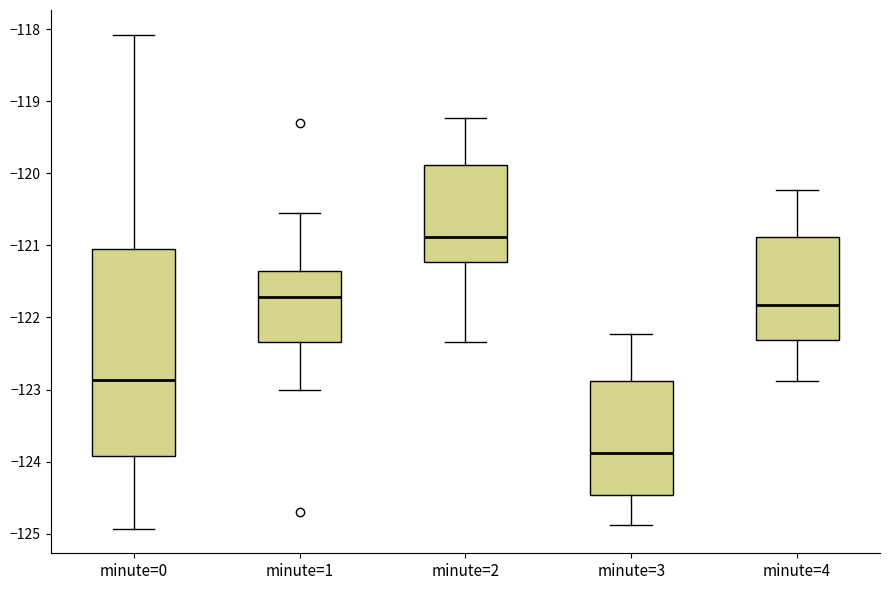

Reading left to right, transcribe this box plot: for each box, give where its median line is, the range the box spans, and where its two whiskers end, as read against the y-axis. The values are not printed on the chart, so give them approximately, as read against the axis.

minute=0: median -122.9, box -123.9 to -121.0, whiskers -124.9 to -118.1
minute=1: median -121.7, box -122.3 to -121.4, whiskers -123.0 to -120.5
minute=2: median -120.9, box -121.2 to -119.9, whiskers -122.3 to -119.2
minute=3: median -123.9, box -124.5 to -122.9, whiskers -124.9 to -122.2
minute=4: median -121.8, box -122.3 to -120.9, whiskers -122.9 to -120.2